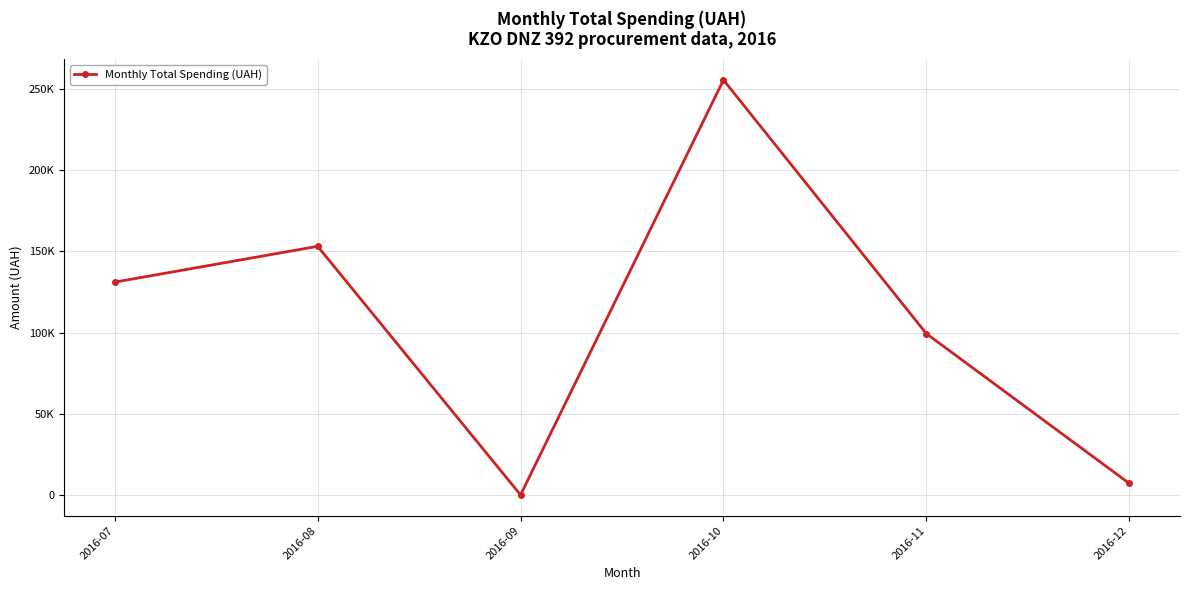

At which category does the chart reach its peak across all series?

2016-10